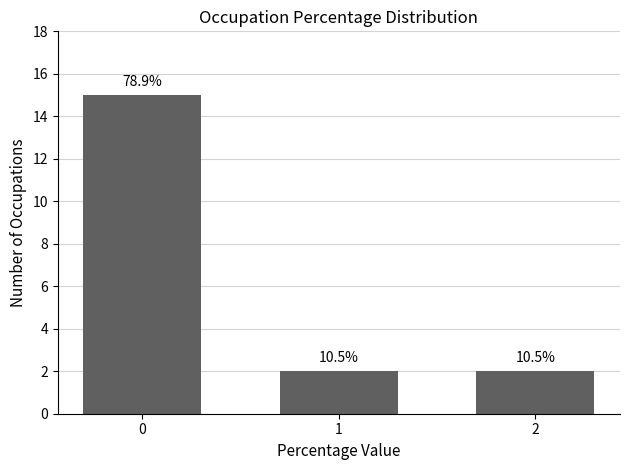

Does the chart contain any negative values?

No